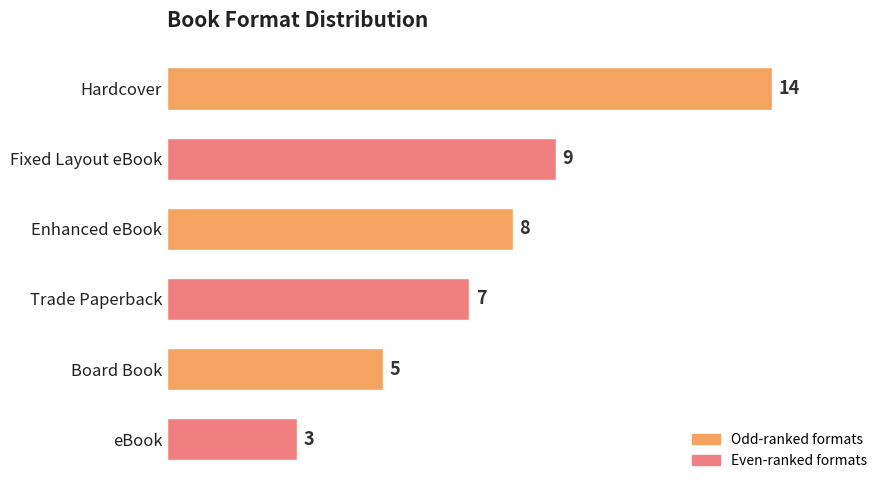

Reading top to bottom, extract all data points from this chart.

Hardcover=14	Fixed Layout eBook=9	Enhanced eBook=8	Trade Paperback=7	Board Book=5	eBook=3